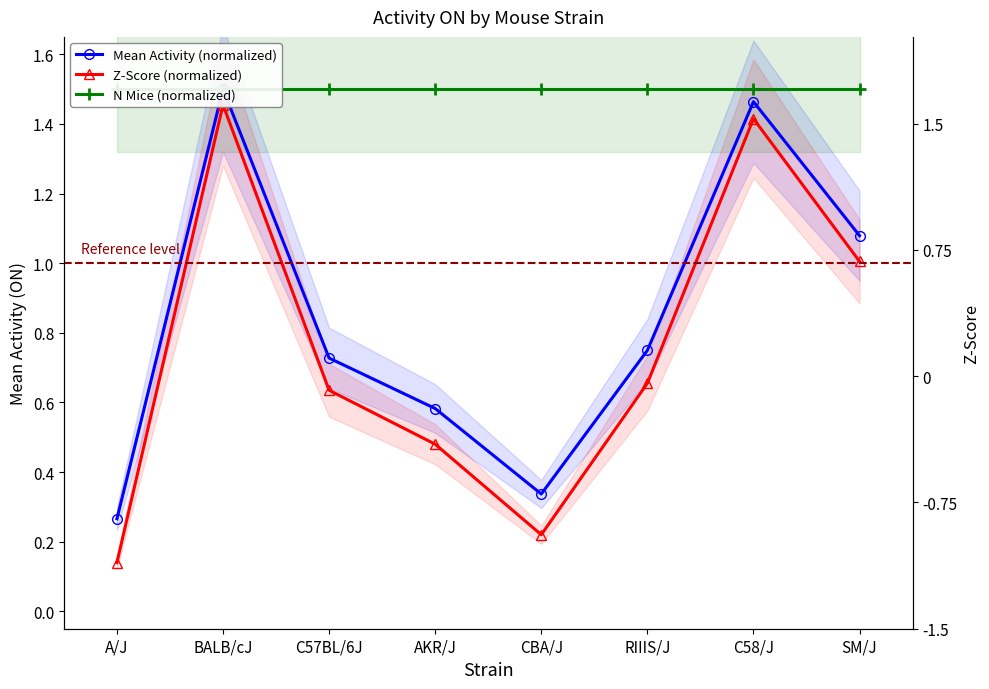

In mean, how many points are higher than both neighbors (excluding endpoints)?

2